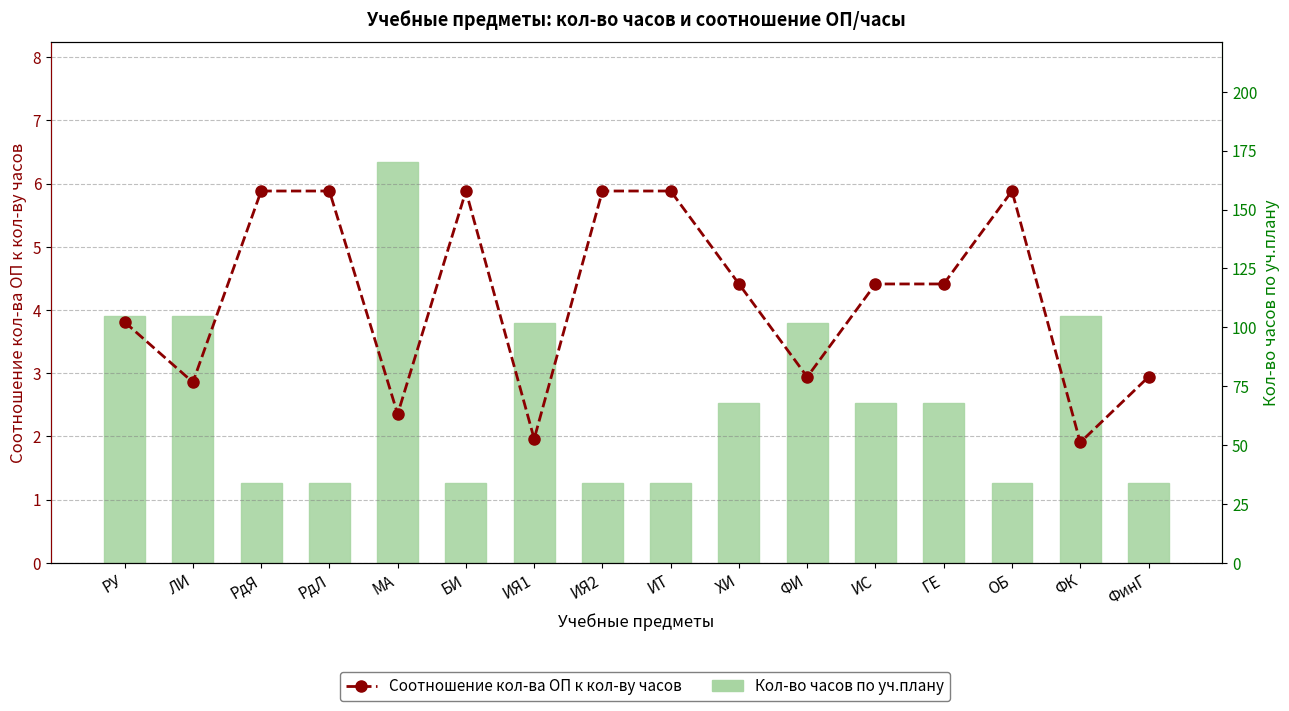

What is the maximum value shown in the chart?

170.0